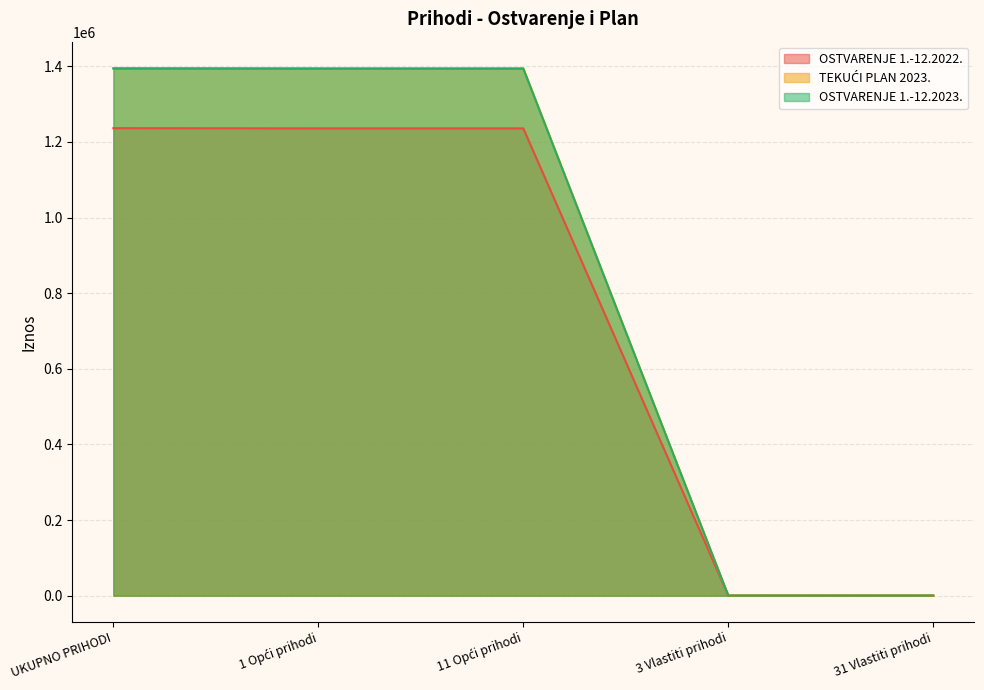

At which category is the sum across all series the highest?

UKUPNO PRIHODI